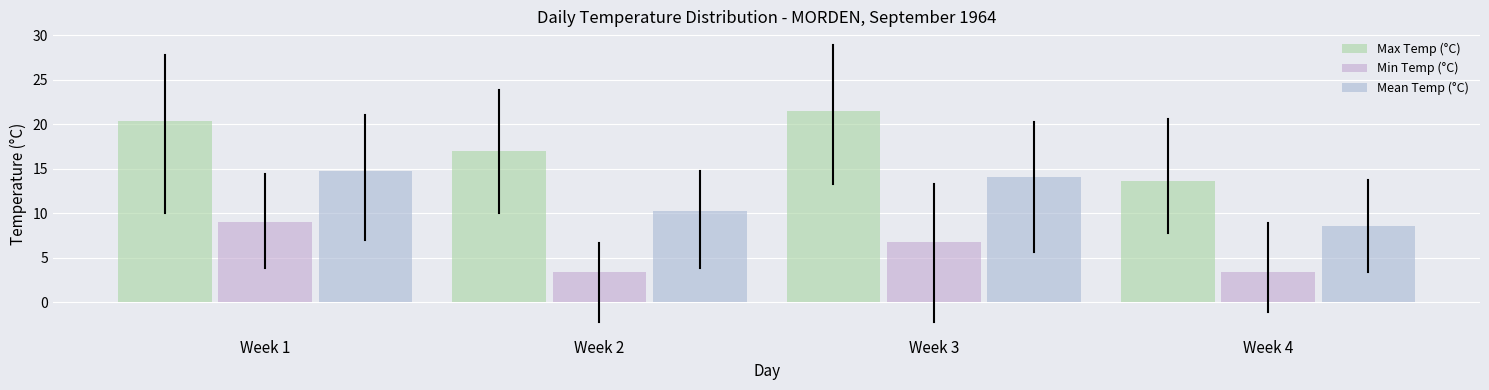

How many bars are there in each group?

3